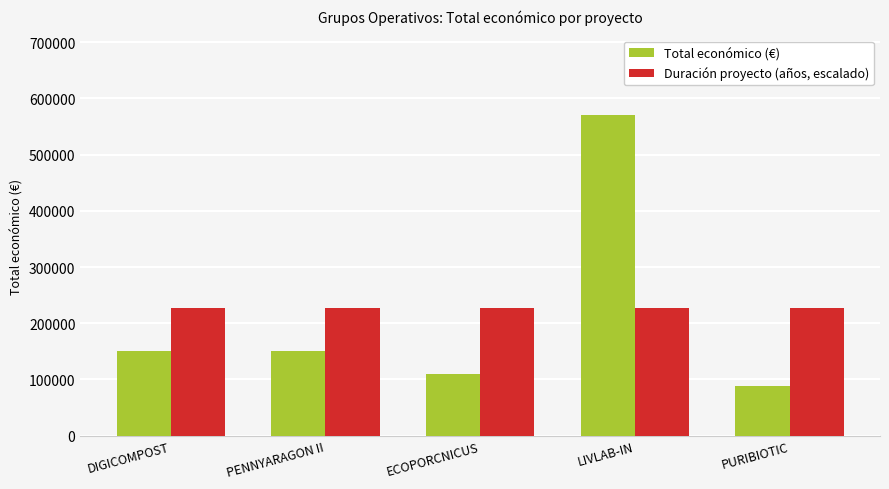

List the series in order of their overall mean, lowest first.

Total económico (€), Duración proyecto (años, escalado)